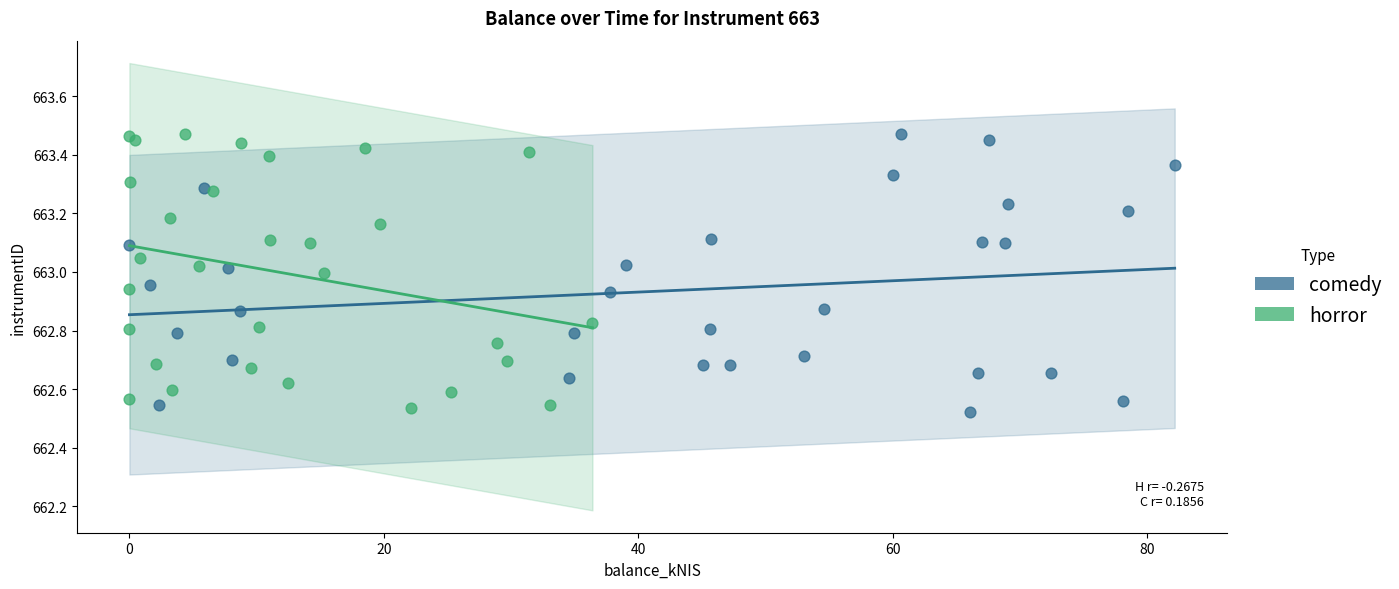

Which series reaches the minimum Y coordinate?

comedy